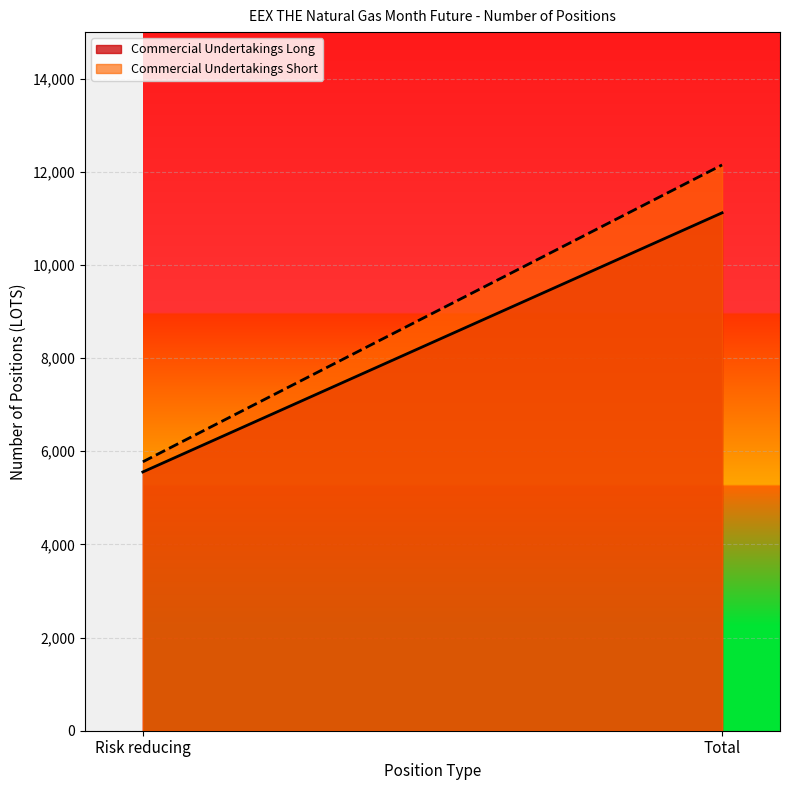

The value of Commercial Undertakings Short at Total is 12148. True or false?

True